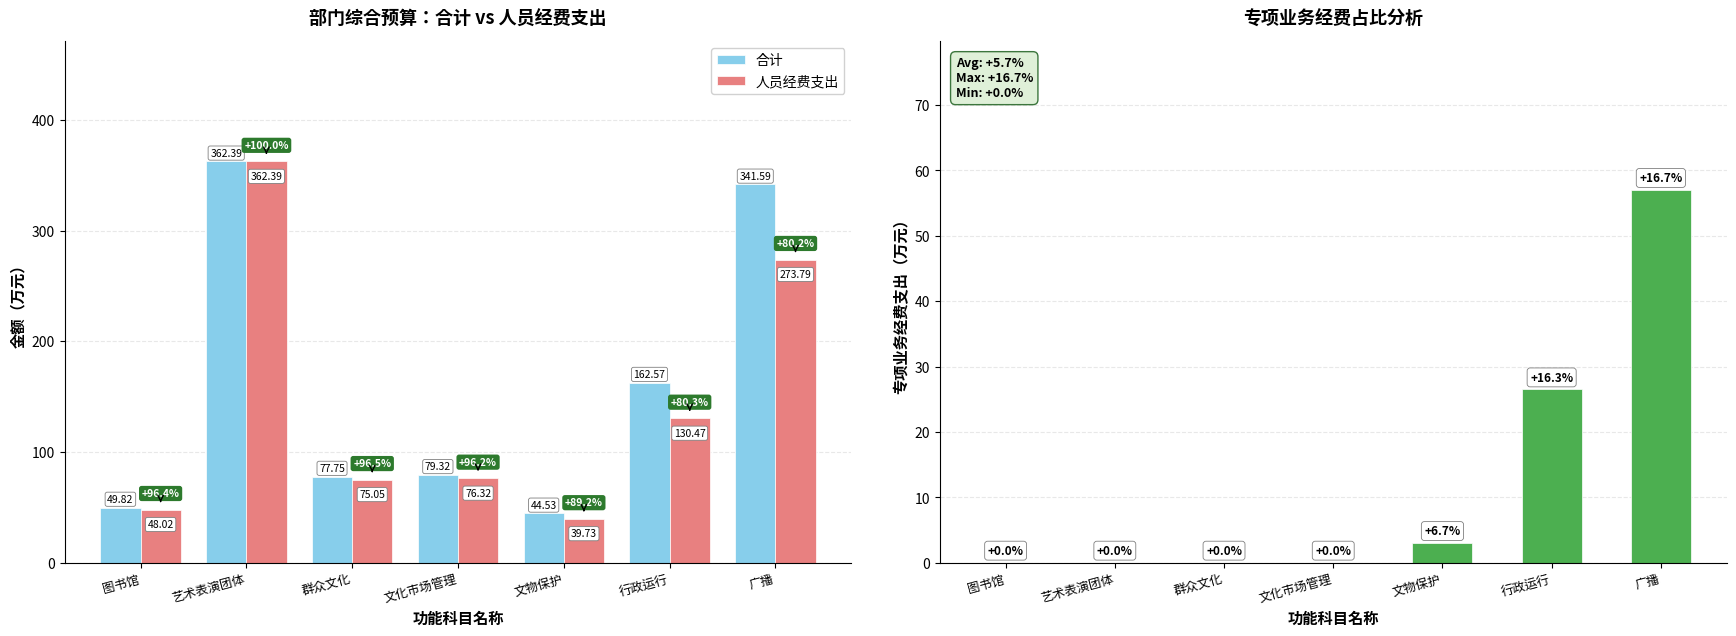

Which category has the highest value across all series?

艺术表演团体